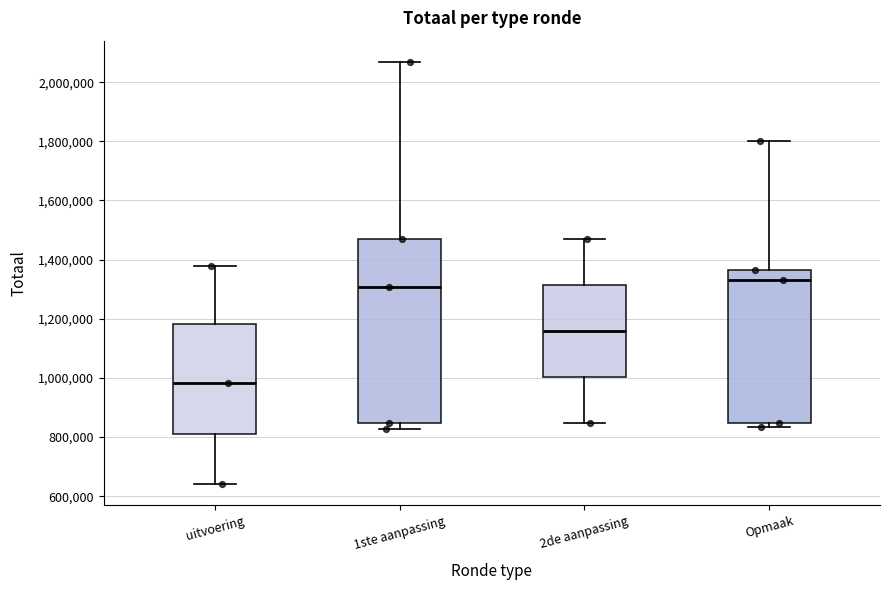

Which box has the highest median line?

Opmaak